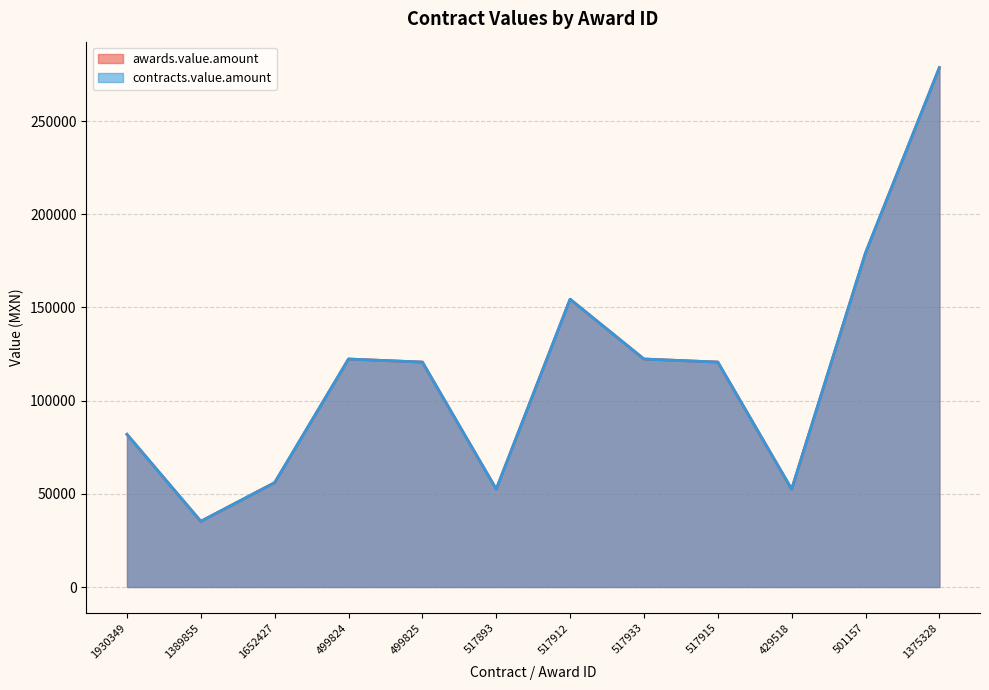

The value of awards.value.amount at 499824 is 63025.4. True or false?

False